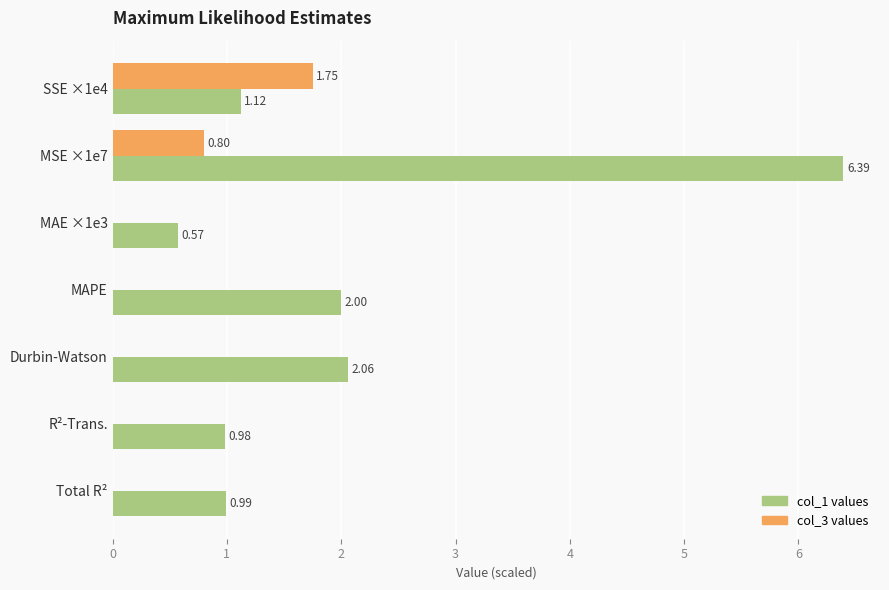

What is the total value across all series at MAPE?

2.0